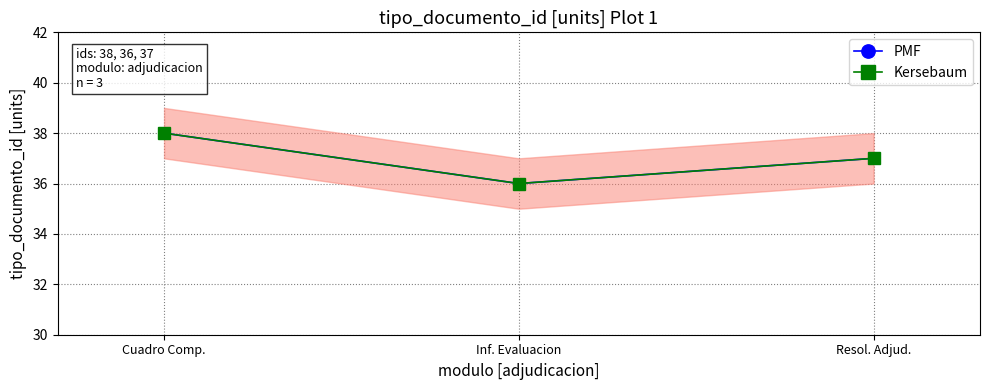

What is the highest value of the PMF series?

38